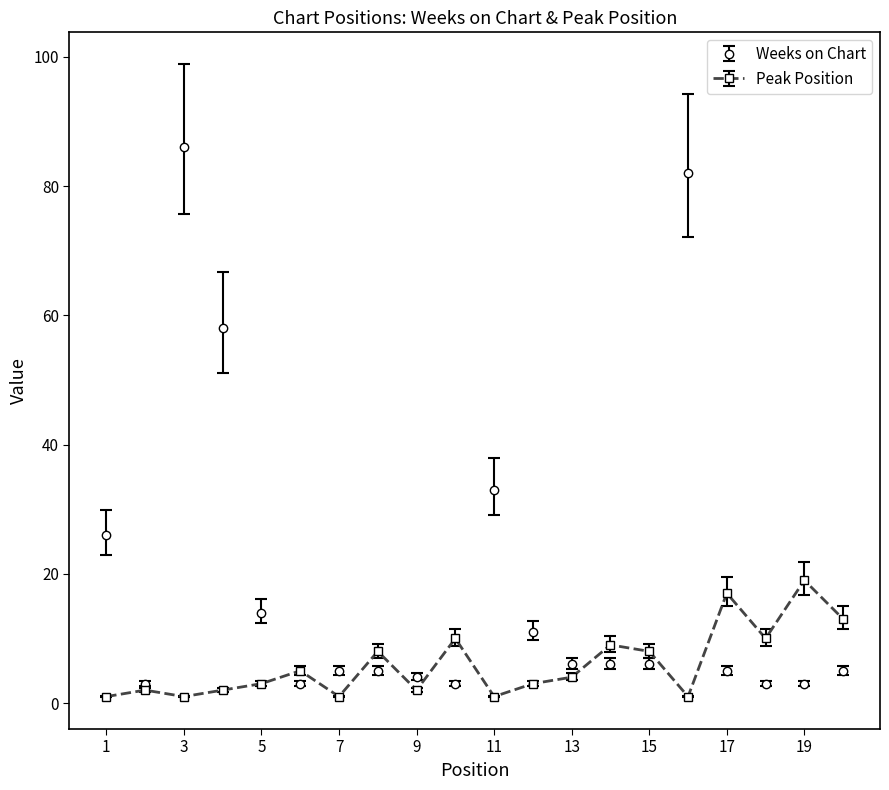

True or false: Weeks on Chart has more than 2 points higher than both neighbors.

True